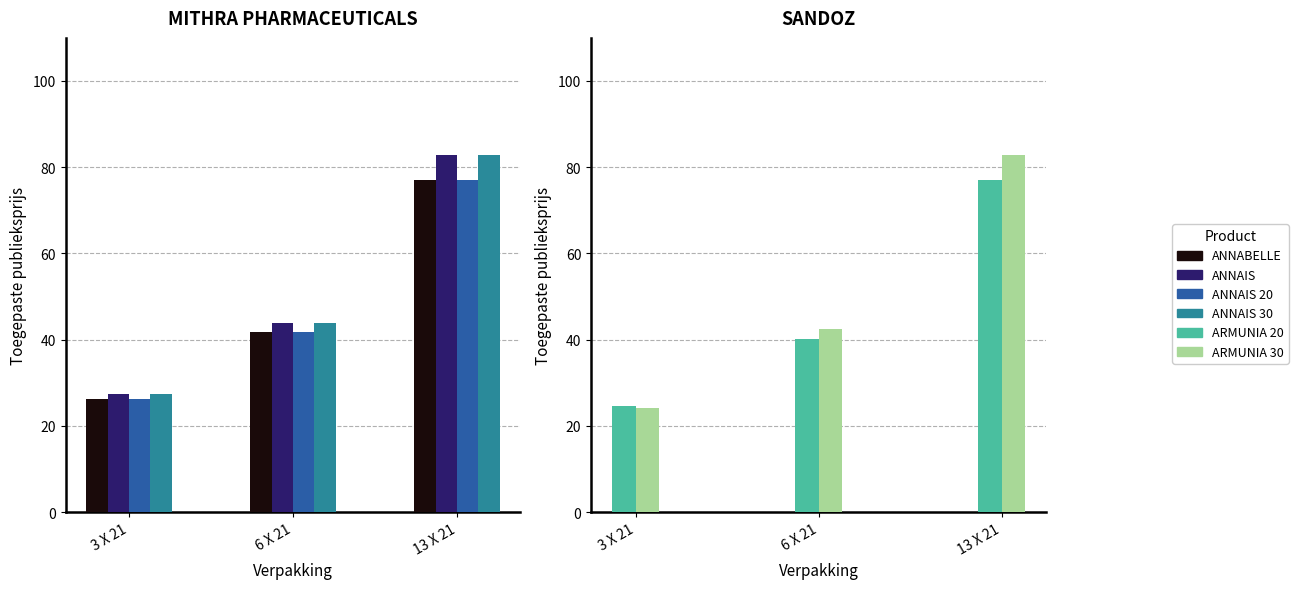

At which label does ANNAIS first exceed 43?

6 X 21